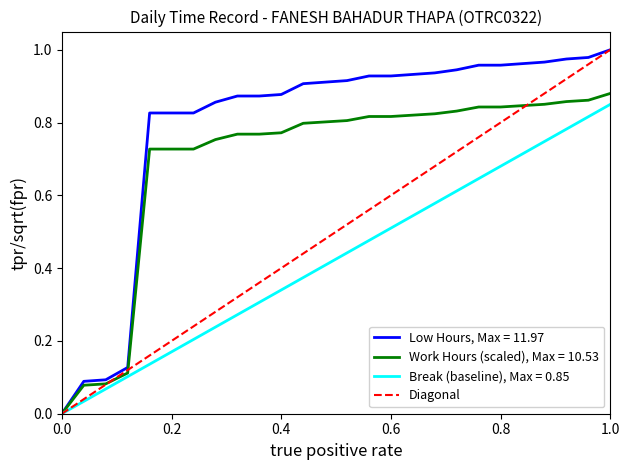

Does the chart have visible grid lines?

No